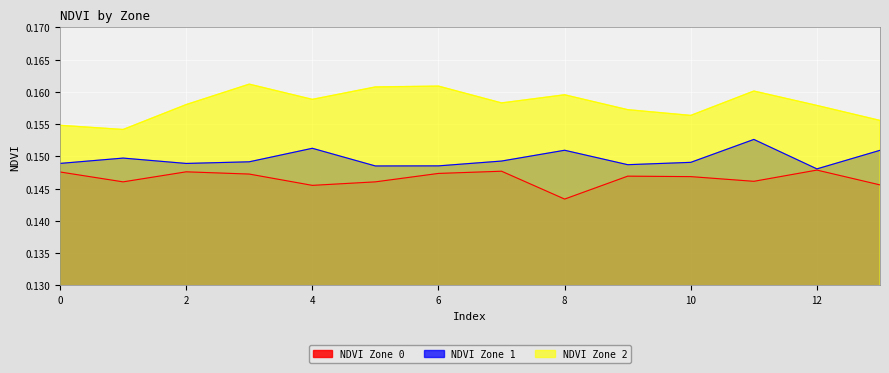

The NDVI Zone 0 series shows 0.1 at 0. True or false?

True